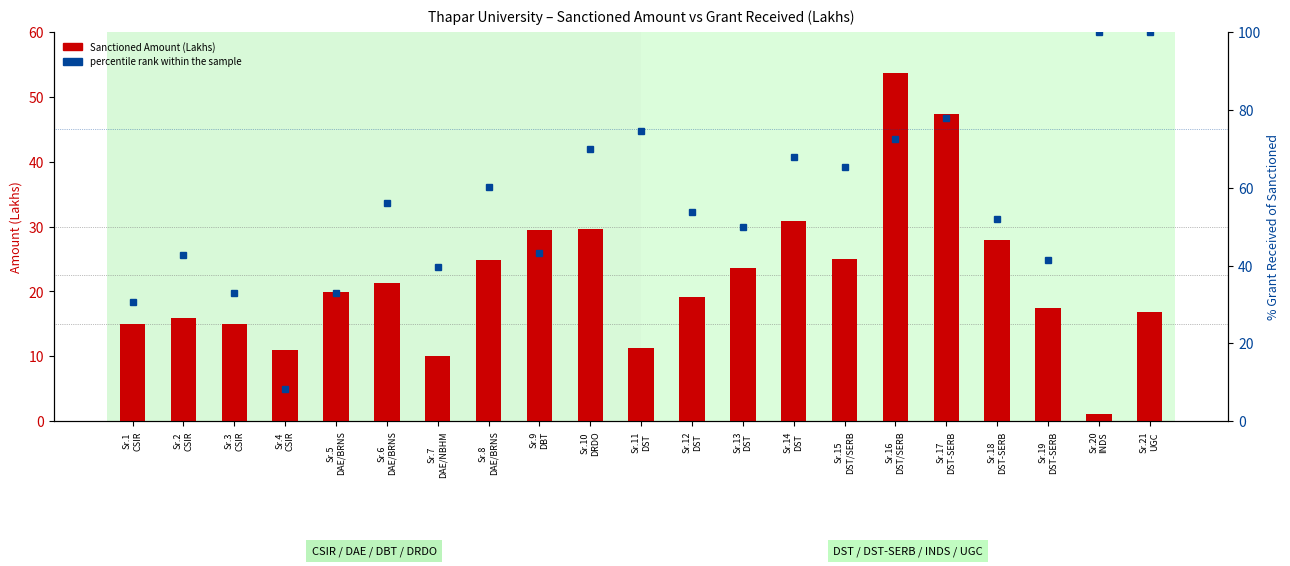

The percentile rank within the sample series shows 69.9 at Sr.10
DRDO. True or false?

True